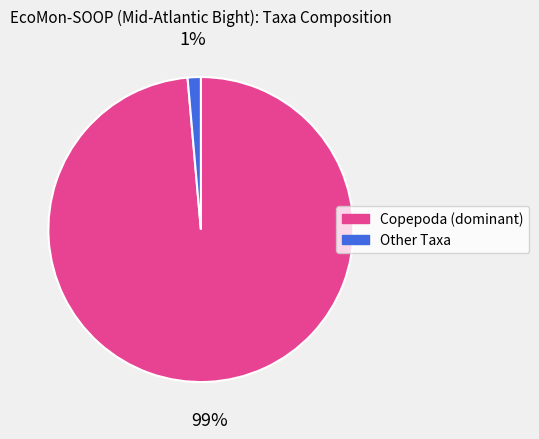

Is there any slice that represents more than half of the pie?

Yes